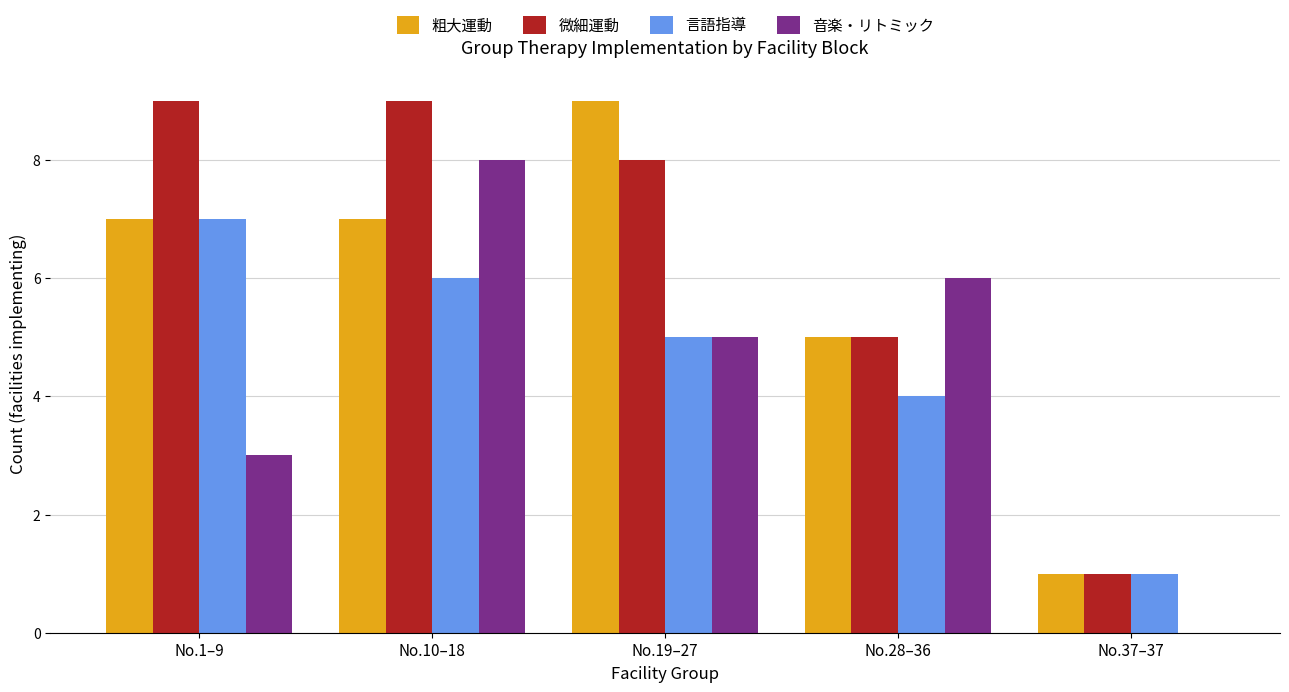

What is the total value across all series at No.37–37?

3